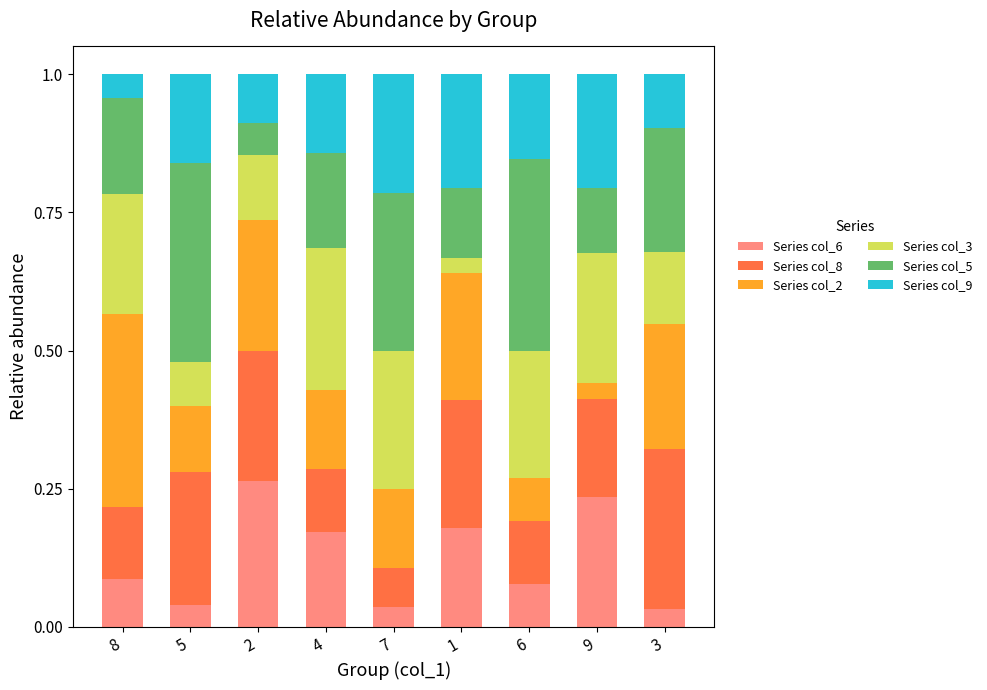

What is the total value across all series at 4?

1.0